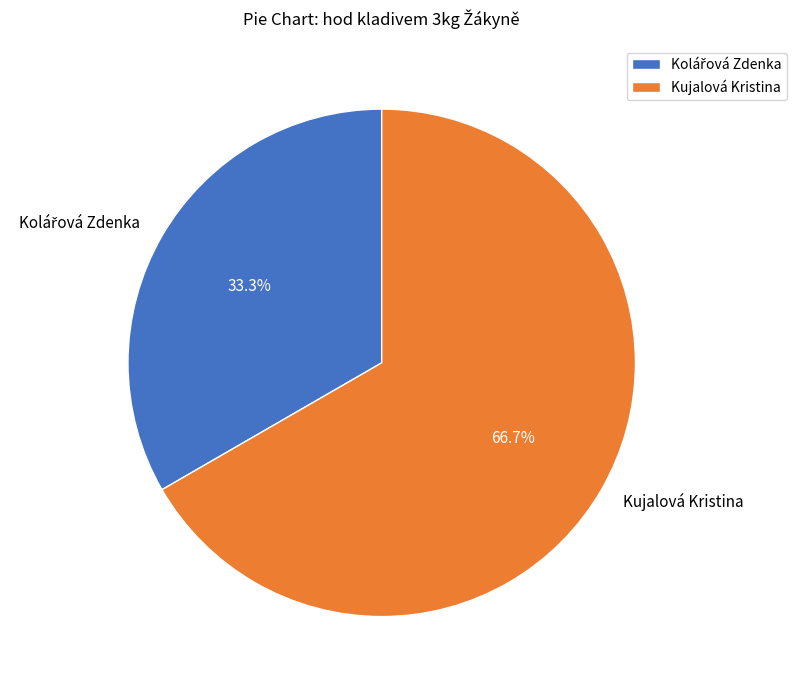

Is there a majority slice in this chart?

Yes